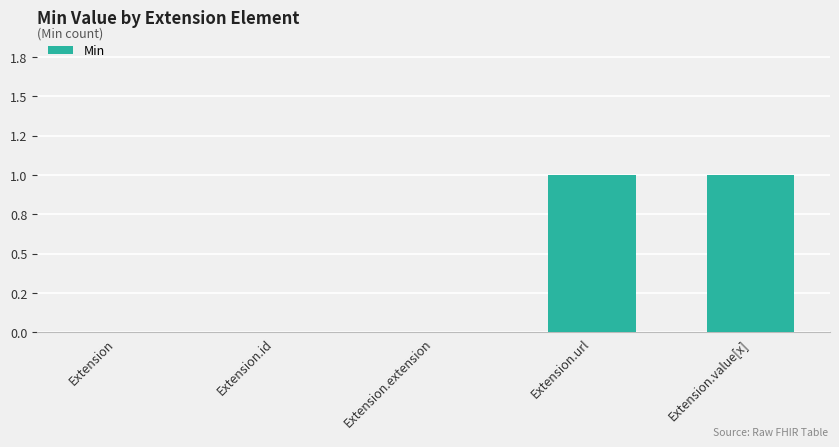

List the labels in order of value, smallest first.

Extension, Extension.id, Extension.extension, Extension.url, Extension.value[x]